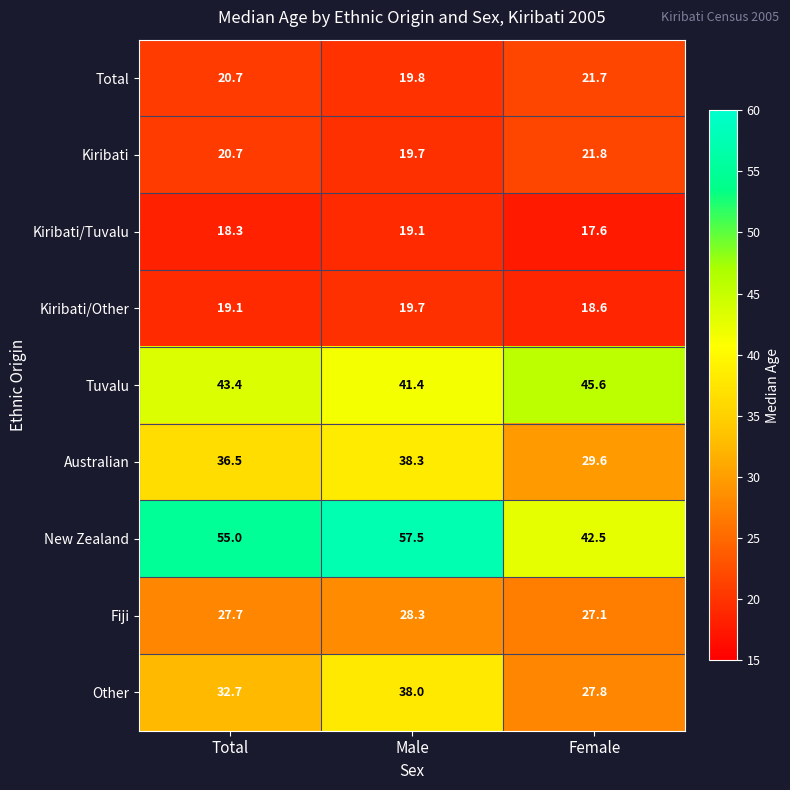

What is the difference between the maximum and minimum values in the Other series?

10.2